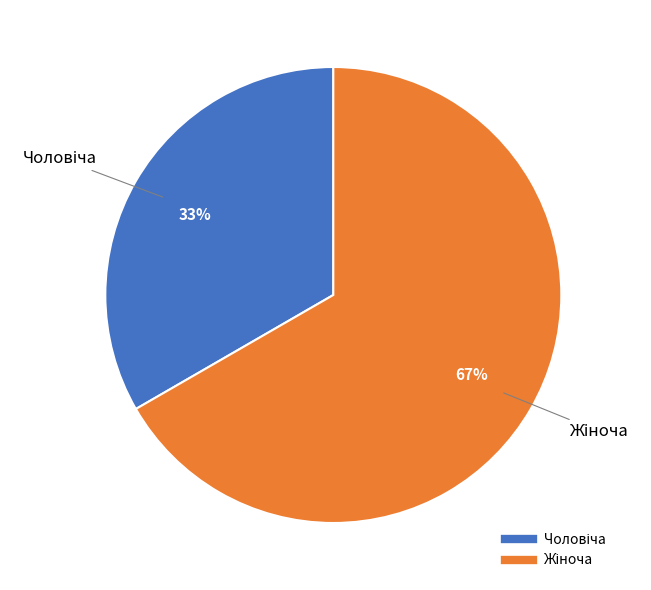

To the nearest percent, what is the average slice percentage?

50%